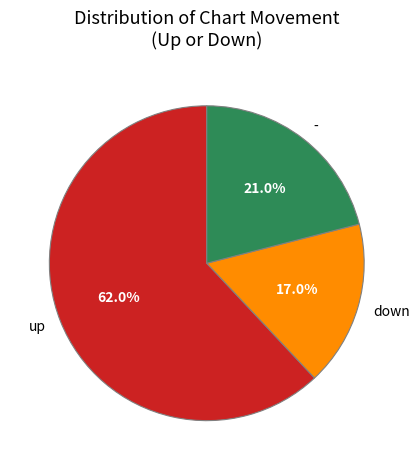

Rank the categories by value from highest to lowest.

up, -, down